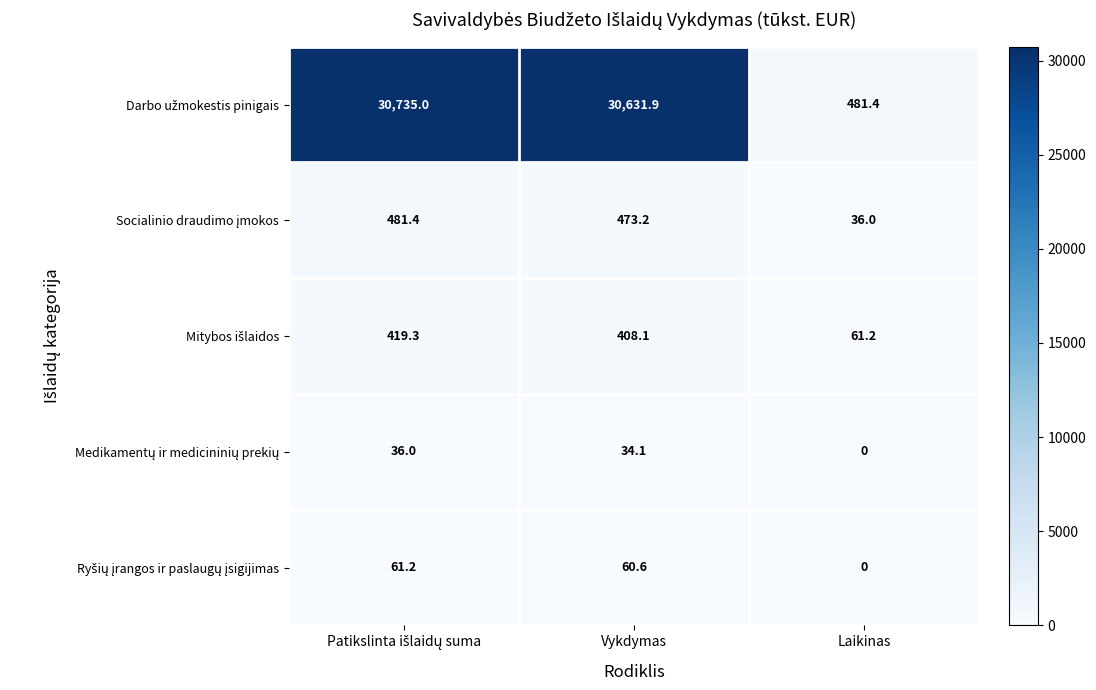

What is the spread (max minus min) of values at Vykdymas?

30597.8